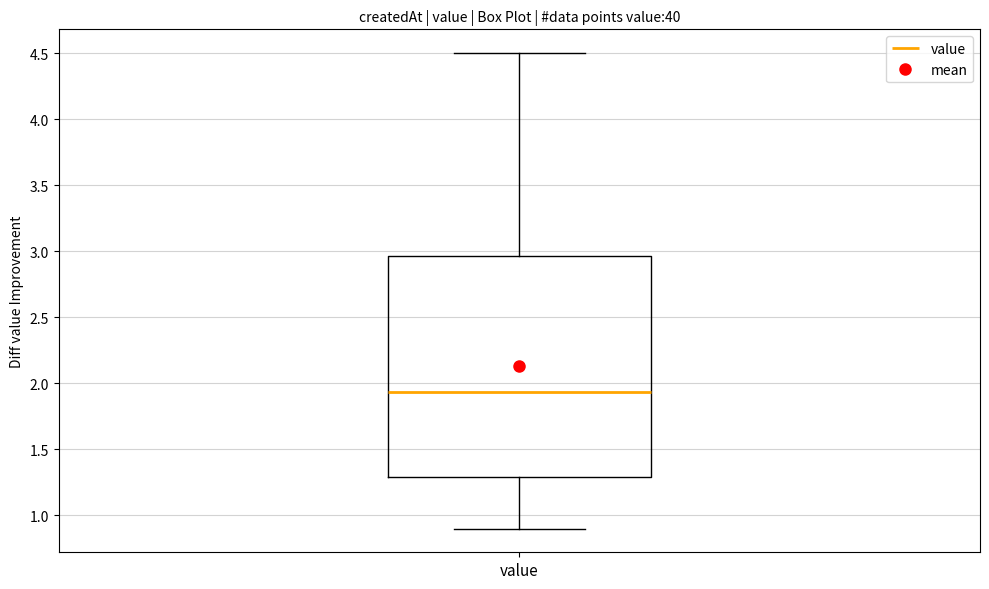

Transcribe this box plot: give where the median line is, the range the box spans, and where the two whiskers end, as read against the y-axis. The values are not printed on the chart, so give them approximately, as read against the axis.

median 1.95, box 1.30 to 2.95, whiskers 0.90 to 4.50